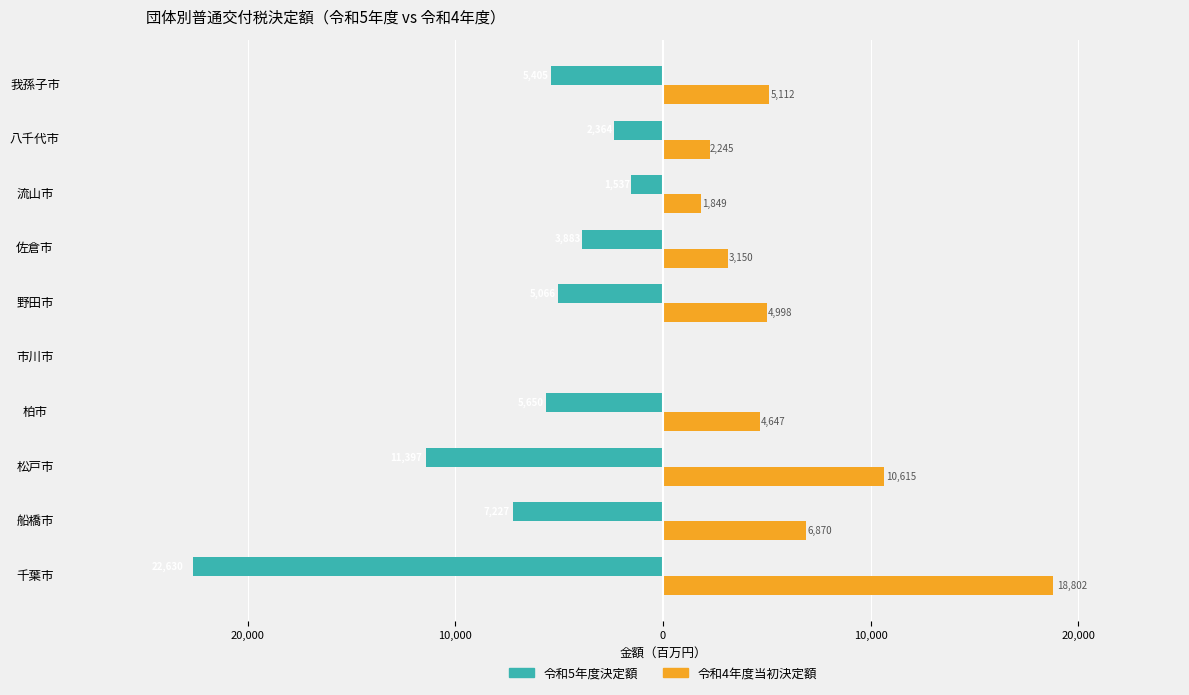

What are all the series names shown in the legend?

令和5年度決定額, 令和4年度当初決定額